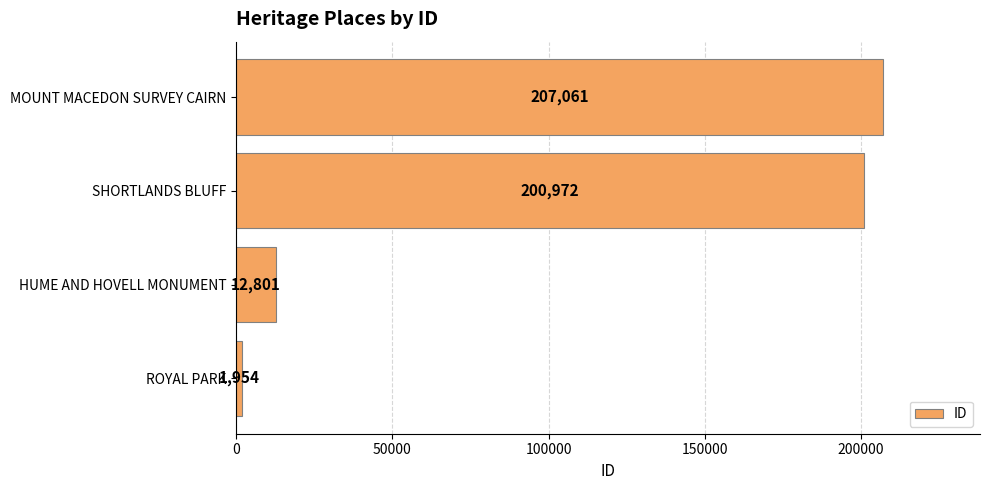

Reading top to bottom, list all the values displayed in this chart.

MOUNT MACEDON SURVEY CAIRN=207061	SHORTLANDS BLUFF=200972	HUME AND HOVELL MONUMENT=12801	ROYAL PARK=1954